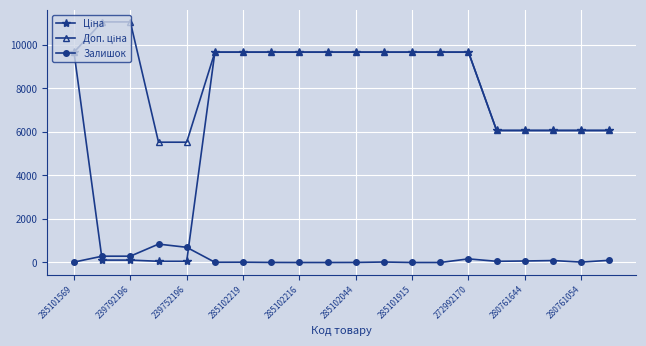

At how many categories does at least one series exceed 1972?

20